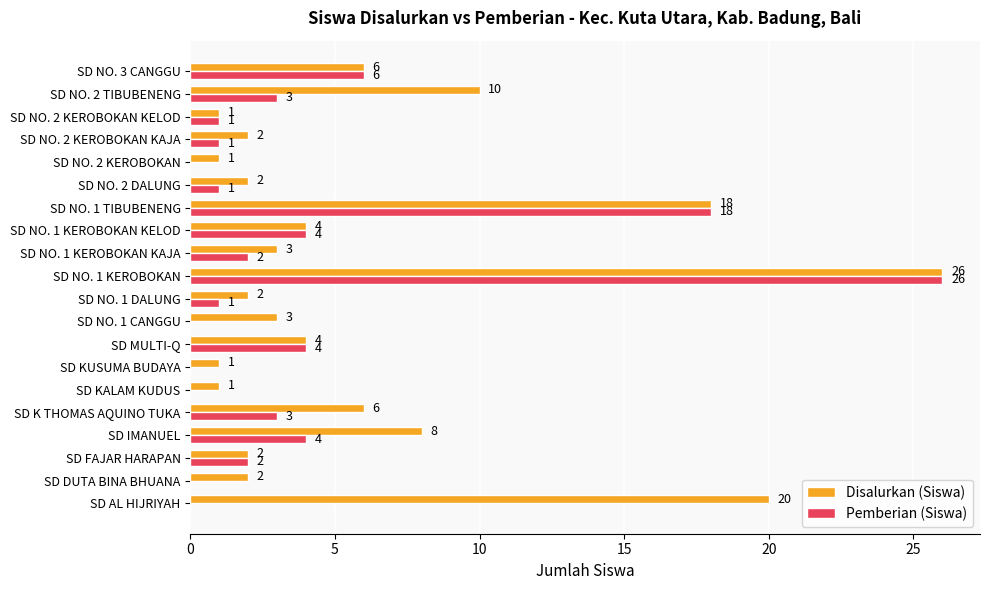

Read the Disalurkan (Siswa) value at SD NO. 3 CANGGU, to the nearest 10.

10